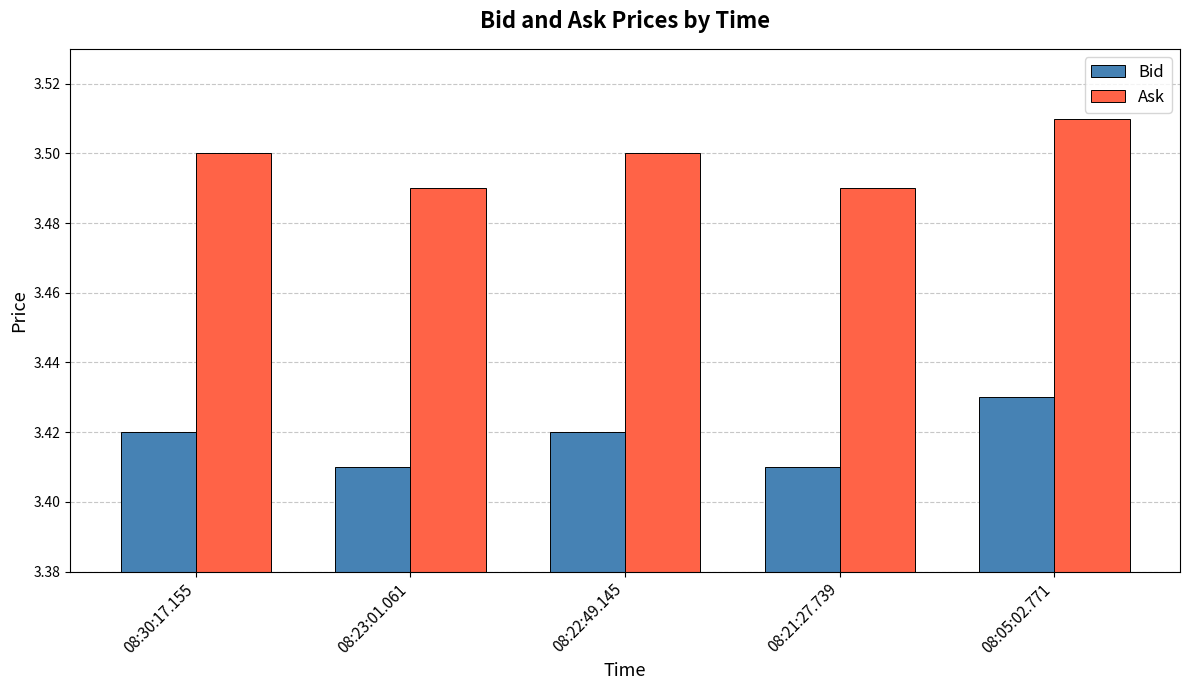

How many Ask values are between 3 and 4?

5